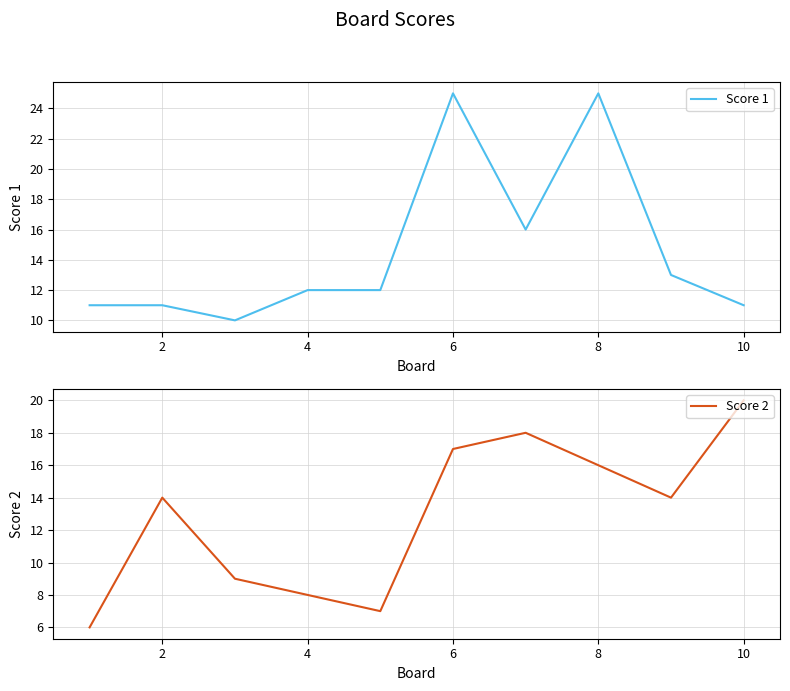

How many interior local valleys does the Score 1 series have?

2